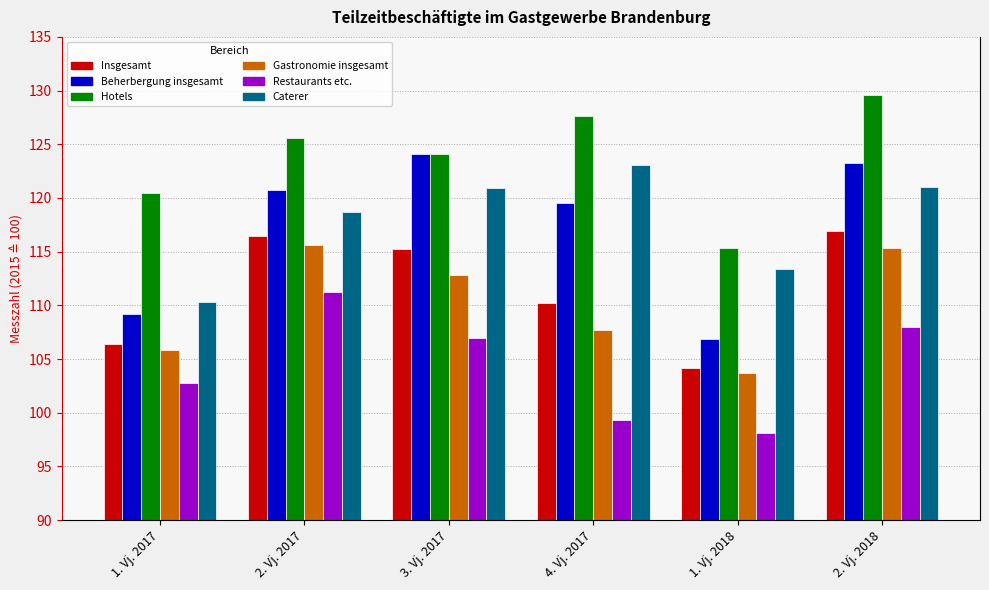

The Caterer series shows 65.8 at 4. Vj. 2017. True or false?

False